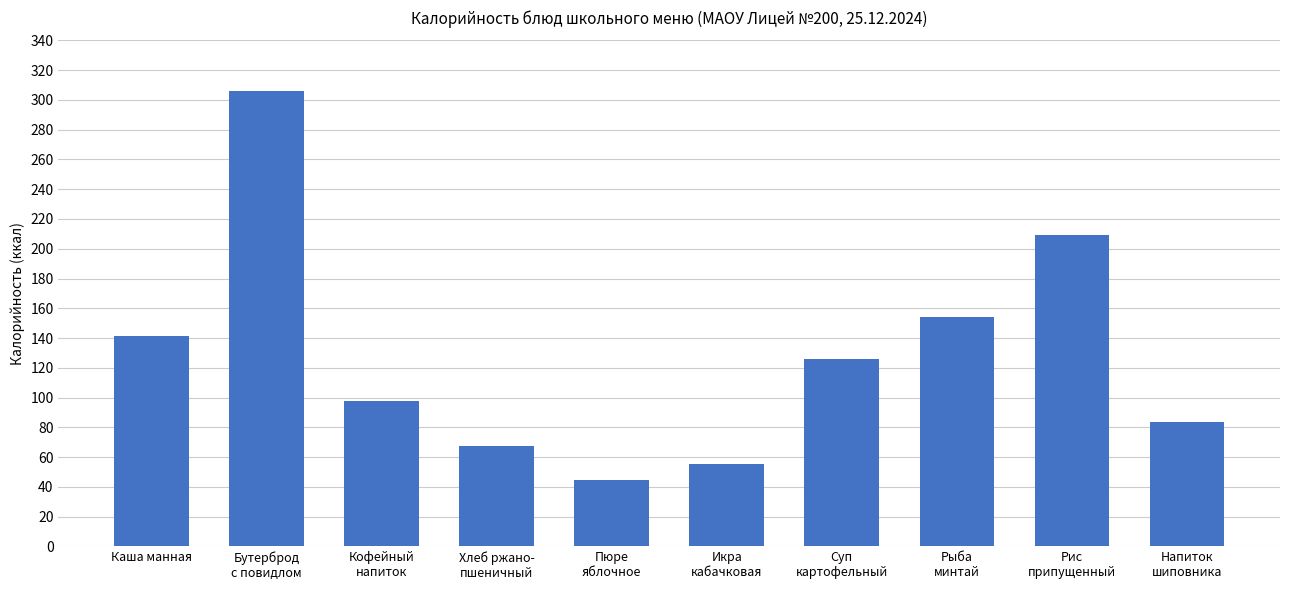

What is the sum of the values at Суп
картофельный and Напиток
шиповника?

209.8